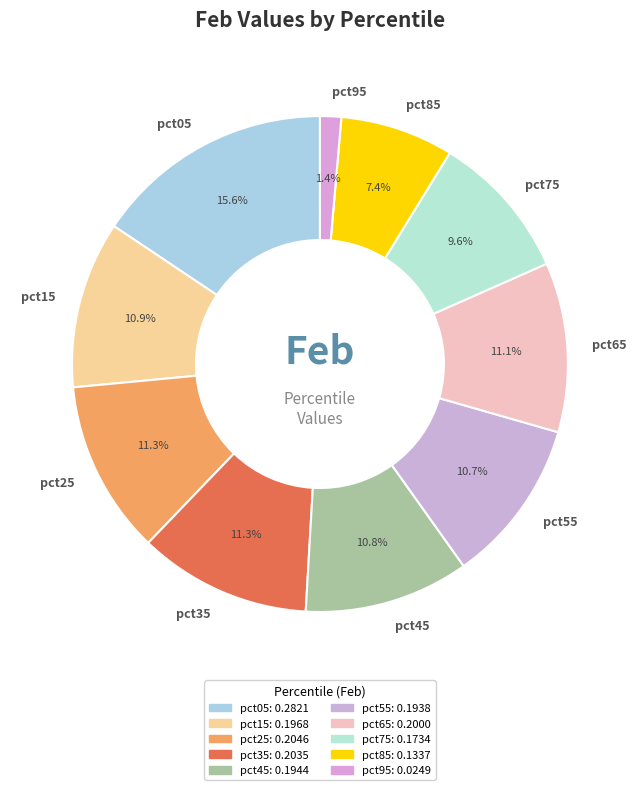

Which category has the smallest portion of the pie?

pct95